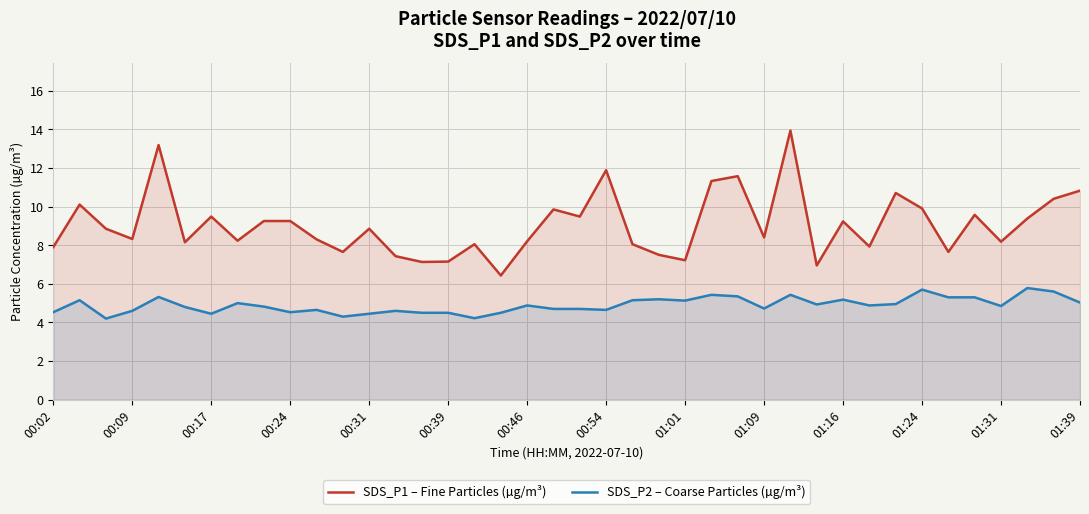

What is the sum of all SDS_P2 – Coarse Particles (µg/m³) values?

196.0